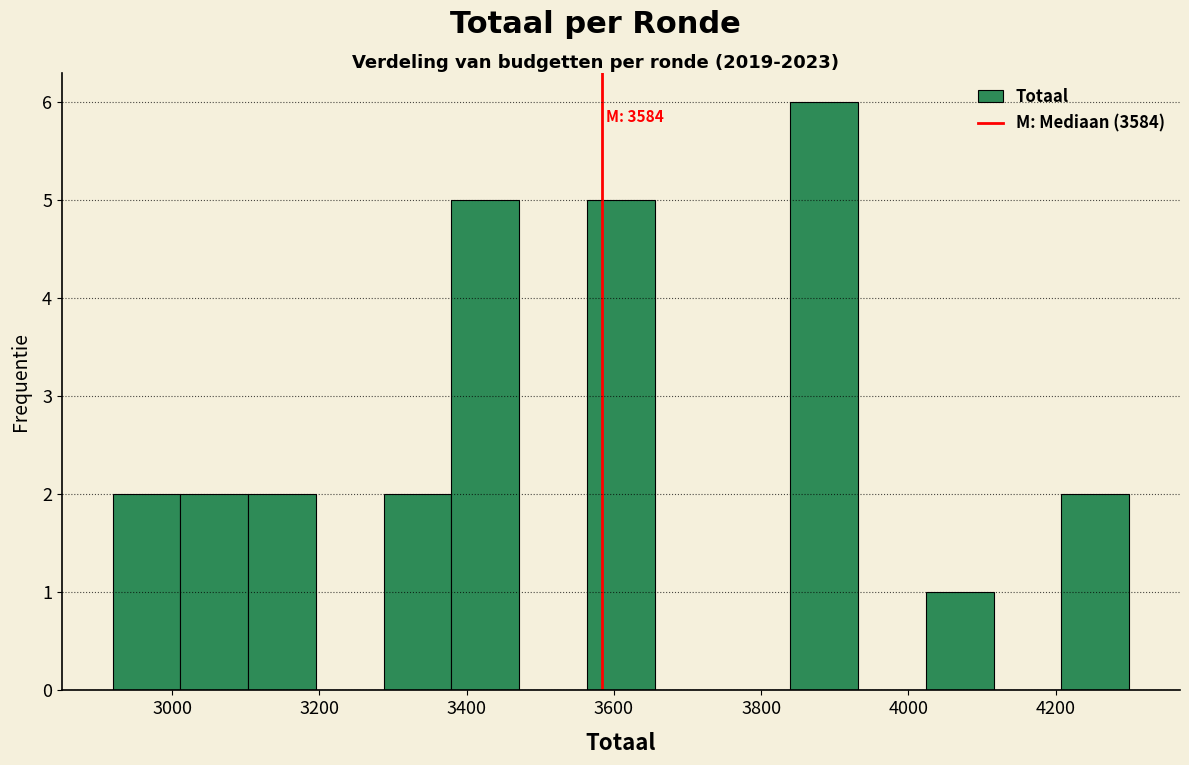

Over which range of the x-axis is the bar tallest?

3840 to 3940